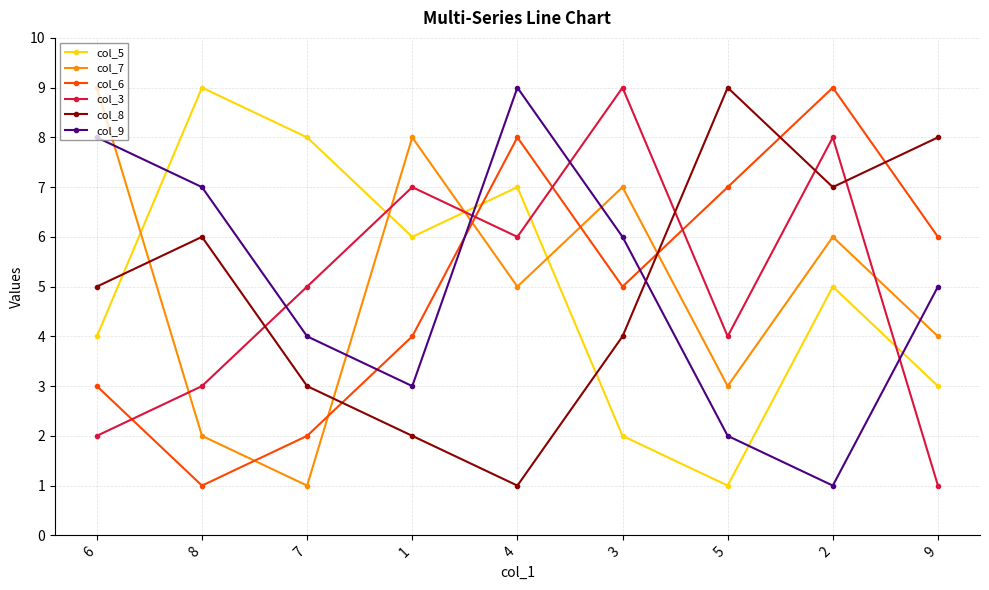

In col_8, how many points are higher than both neighbors (excluding endpoints)?

2